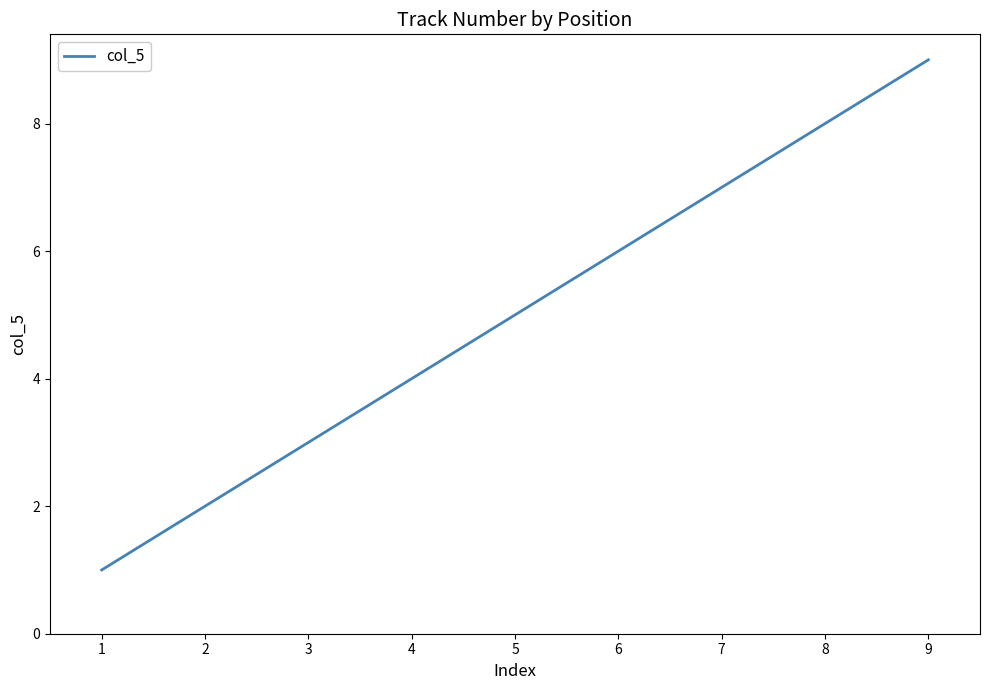

Approximately how many times larger is the value at 5 compared to 1?

5.0